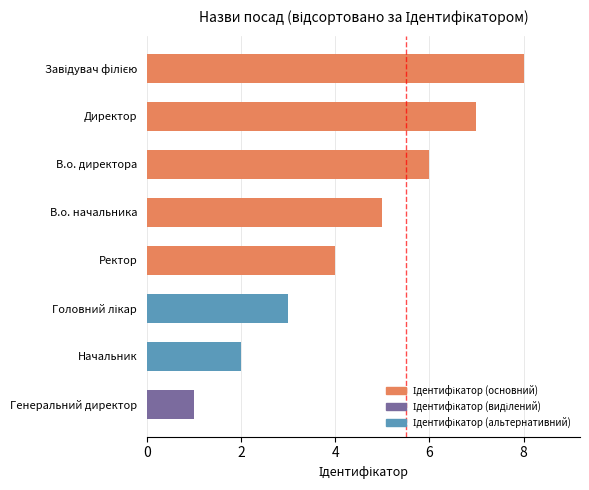

What is the greatest value displayed?

8